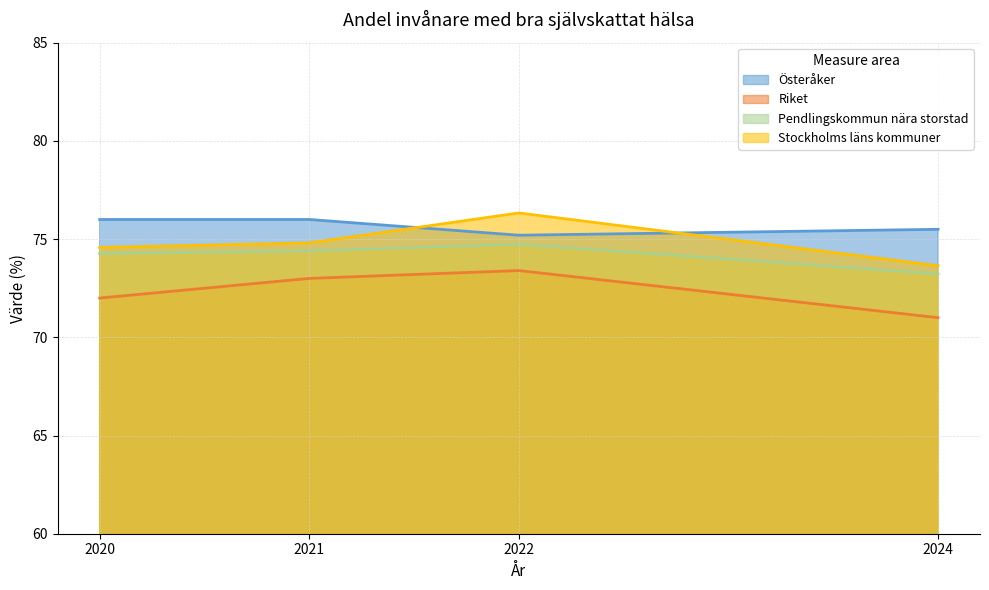

Which series has the largest total across all categories?

Österåker